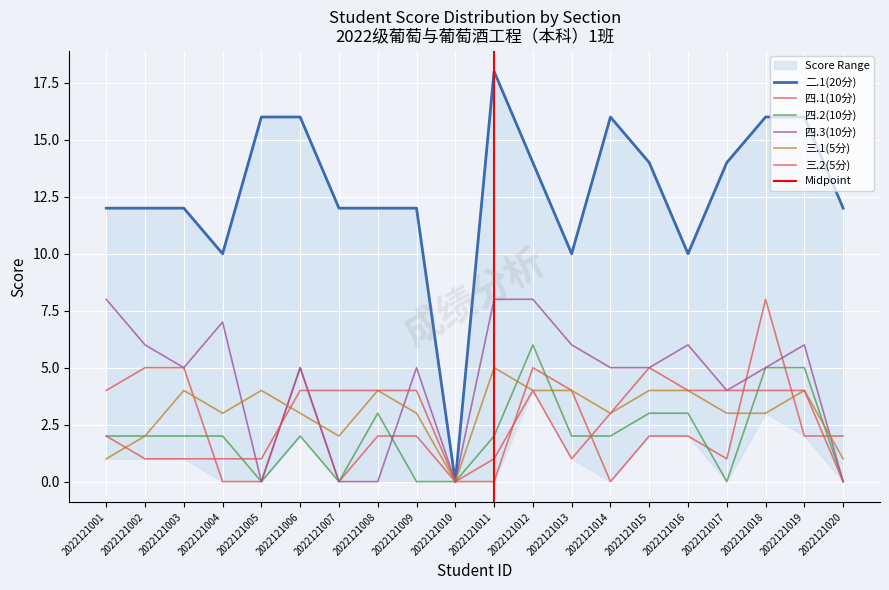

How many times do 三.1(5分) and 三.2(5分) cross each other?

2